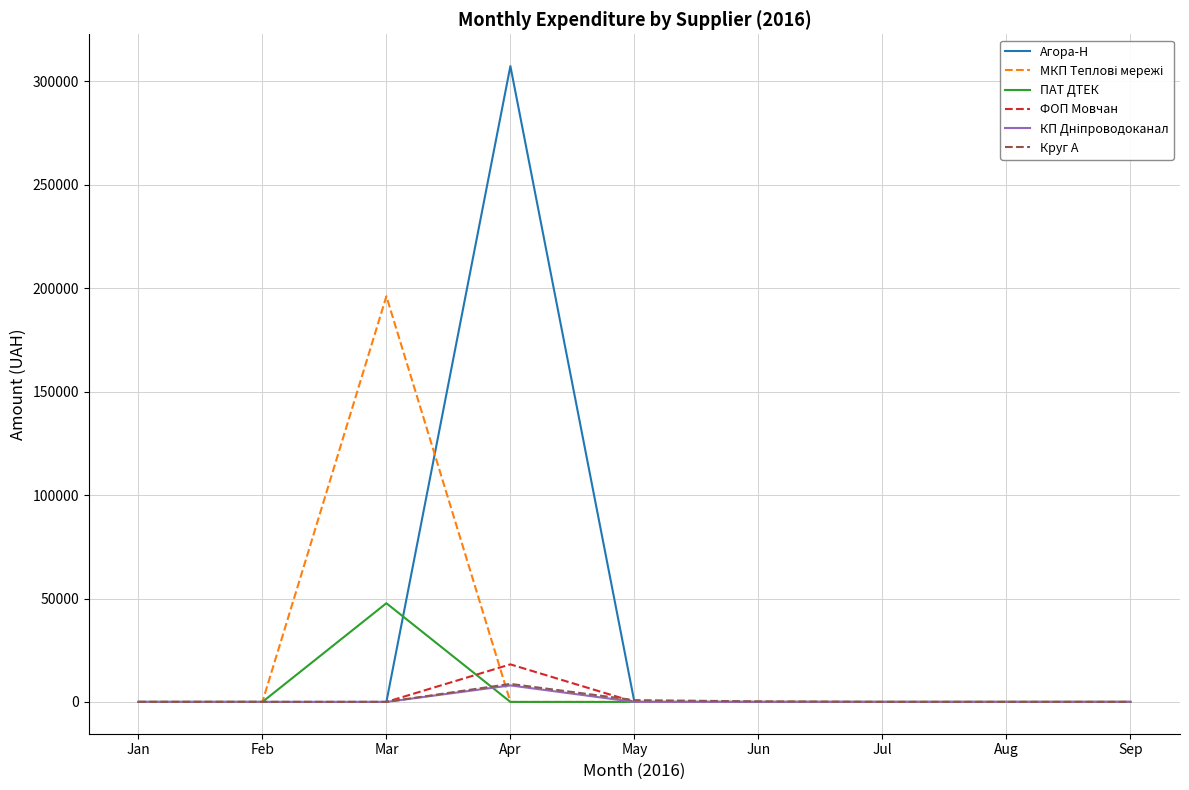

What is the highest value of the ПАТ ДТЕК series?

47726.0